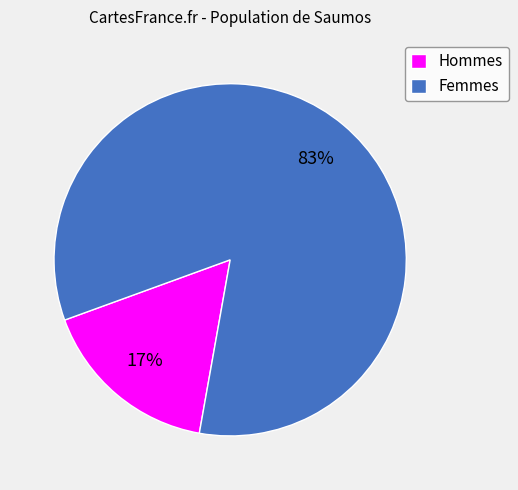

To the nearest percent, what portion does Femmes represent?

83%